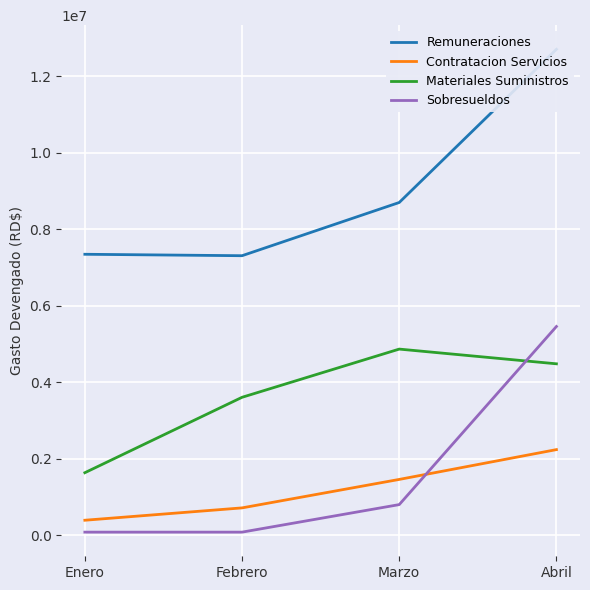

What is the value of the Contratacion Servicios point at the 1st from the left?

388335.9